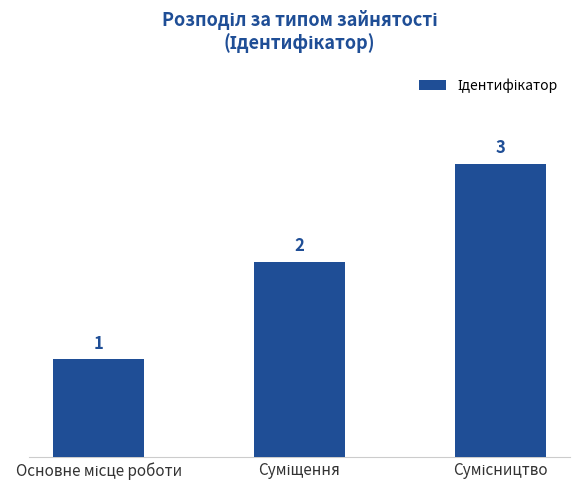

What is the value of the 1st bar from the left?

1